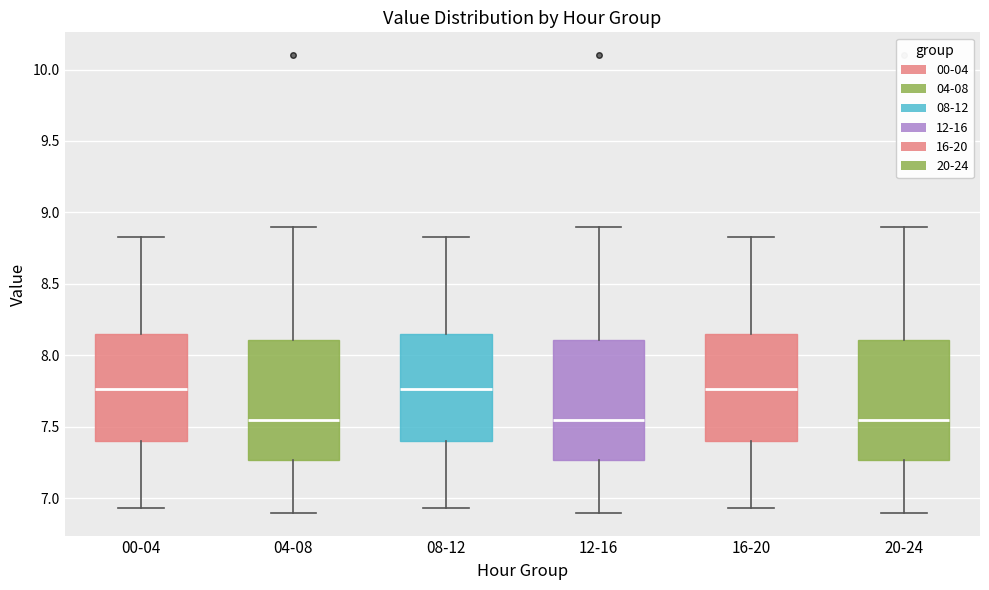

Reading left to right, read every box against the y-axis: the position of its median line, the range the box covers, and the ends of its whiskers. The values are not printed on the chart, so give them approximately, as read against the axis.

00-04: median 7.75, box 7.40 to 8.15, whiskers 6.95 to 8.85
04-08: median 7.55, box 7.25 to 8.10, whiskers 6.90 to 8.90
08-12: median 7.75, box 7.40 to 8.15, whiskers 6.95 to 8.85
12-16: median 7.55, box 7.25 to 8.10, whiskers 6.90 to 8.90
16-20: median 7.75, box 7.40 to 8.15, whiskers 6.95 to 8.85
20-24: median 7.55, box 7.25 to 8.10, whiskers 6.90 to 8.90